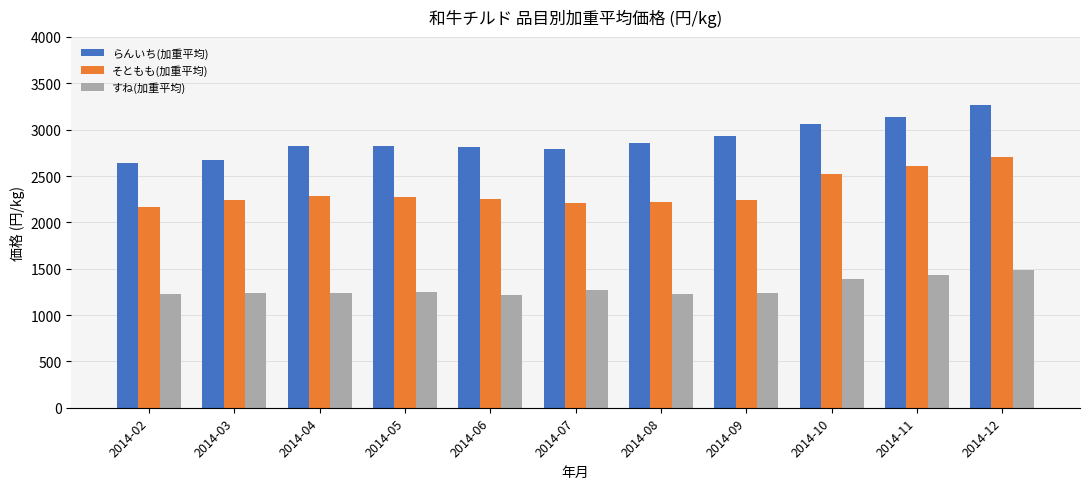

At 2014-08, list the series in order from largest to smallest.

らんいち(加重平均), そともも(加重平均), すね(加重平均)